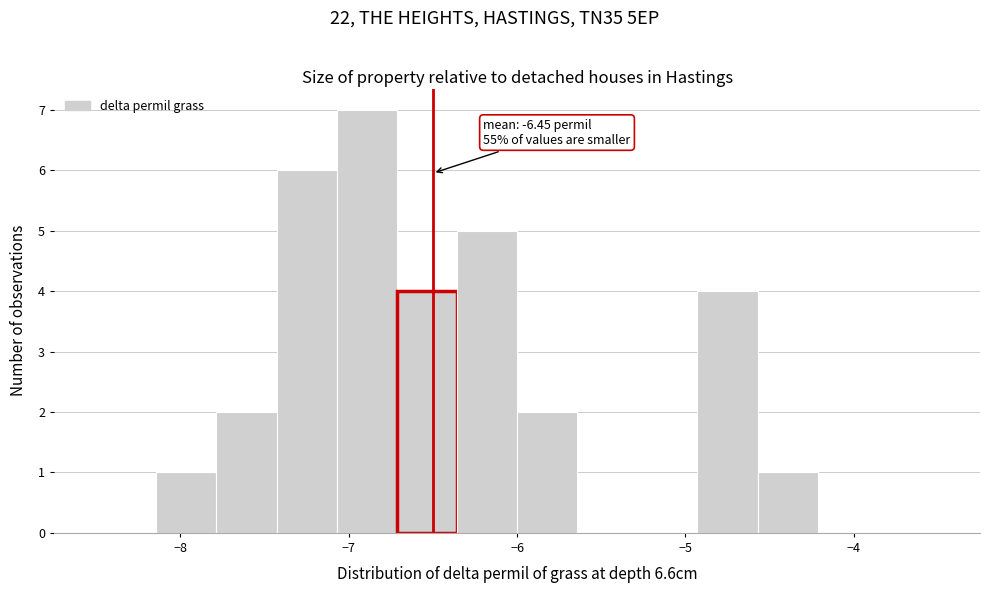

Around what value on the x-axis is the tallest bar? Give the approximate position of its centre, as read against the axis.

-6.9